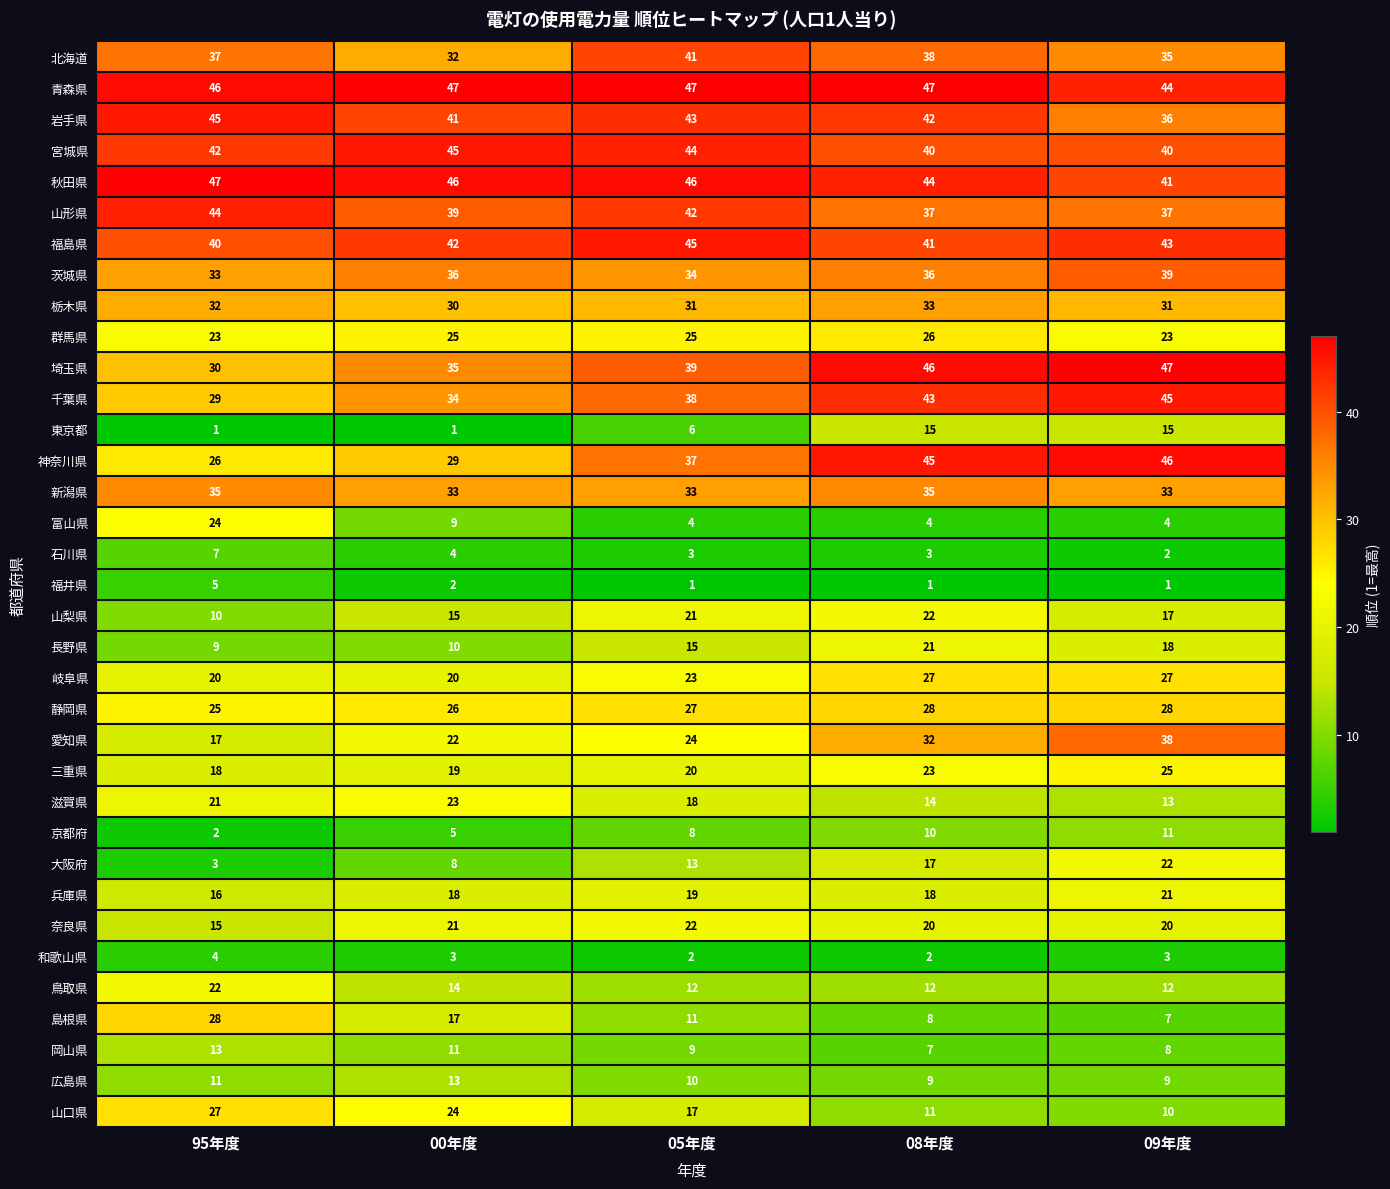

List the labels in order of 北海道 value, largest first.

05年度, 08年度, 95年度, 09年度, 00年度